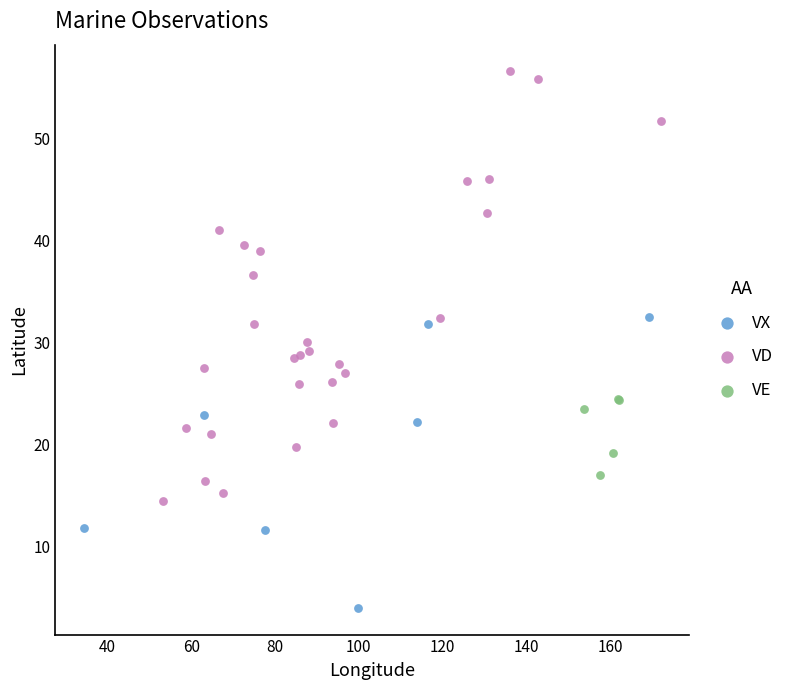

Which series reaches the maximum Y coordinate?

VD